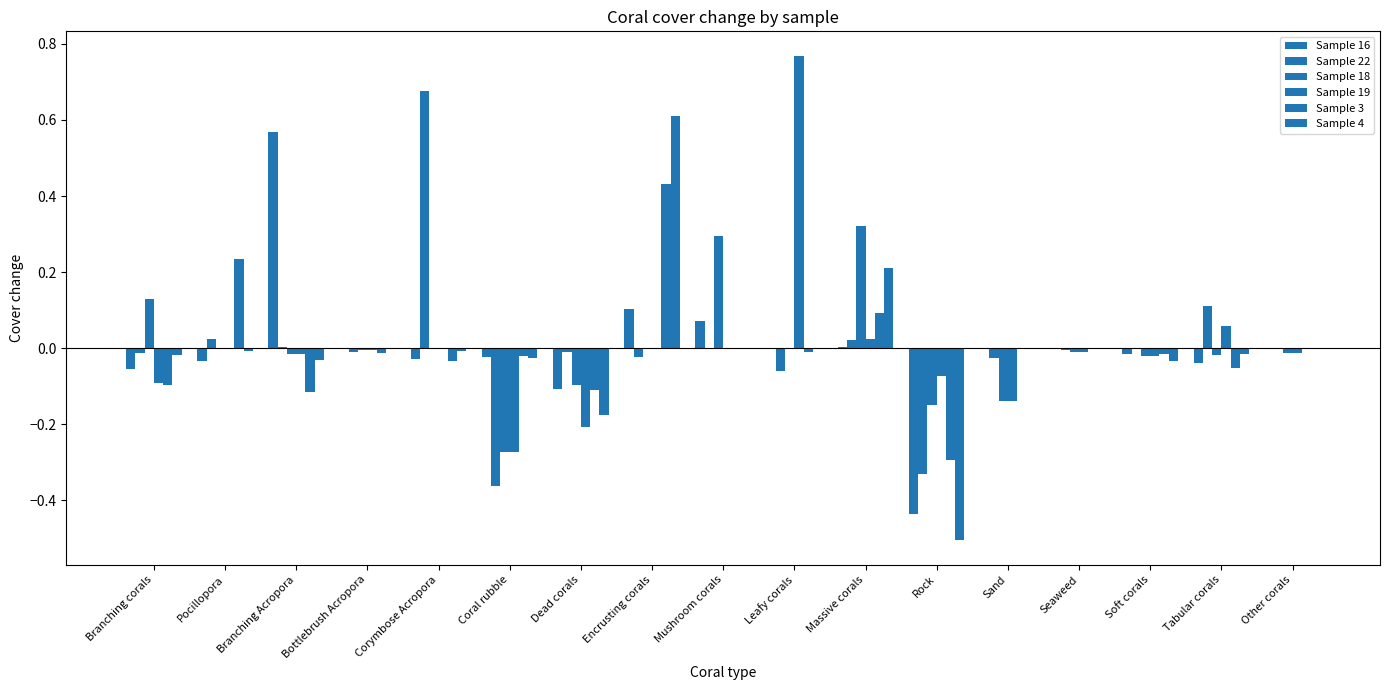

Count the number of data series in this chart.

6